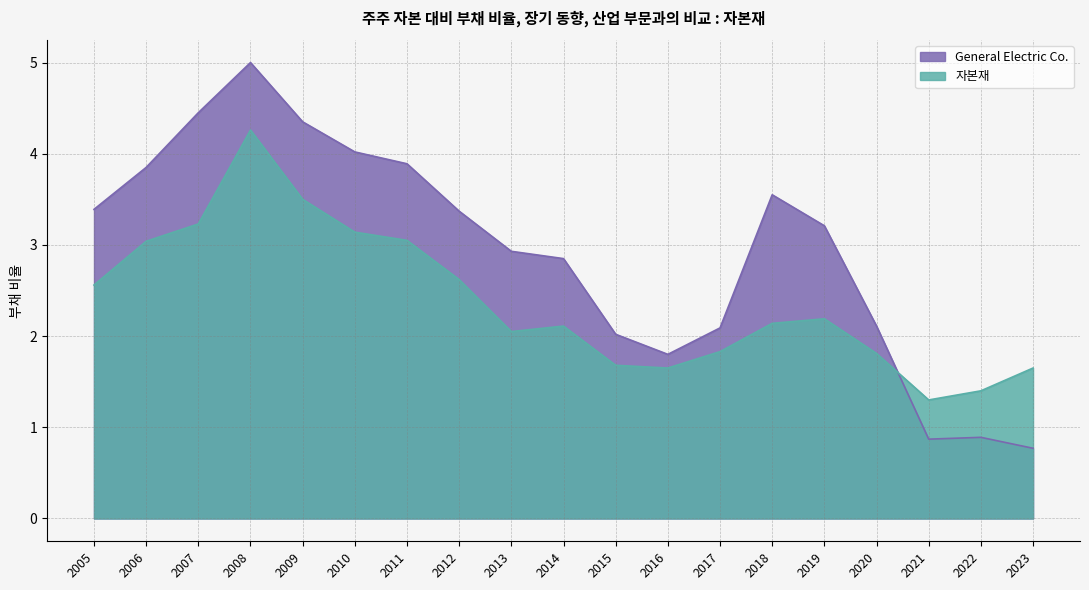

What are all the series names shown in the legend?

General Electric Co., 자본재